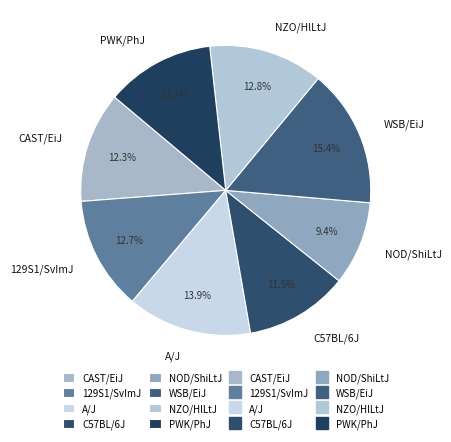

Which has a higher value, A/J or PWK/PhJ?

A/J